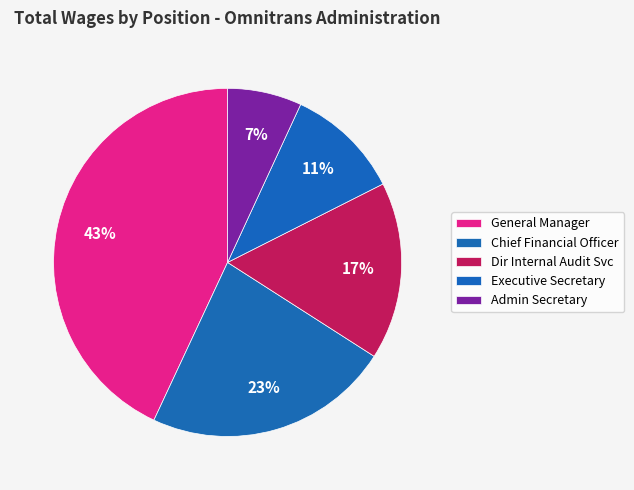

What is the total percentage of Dir Internal Audit Svc and Admin Secretary?

23.4%